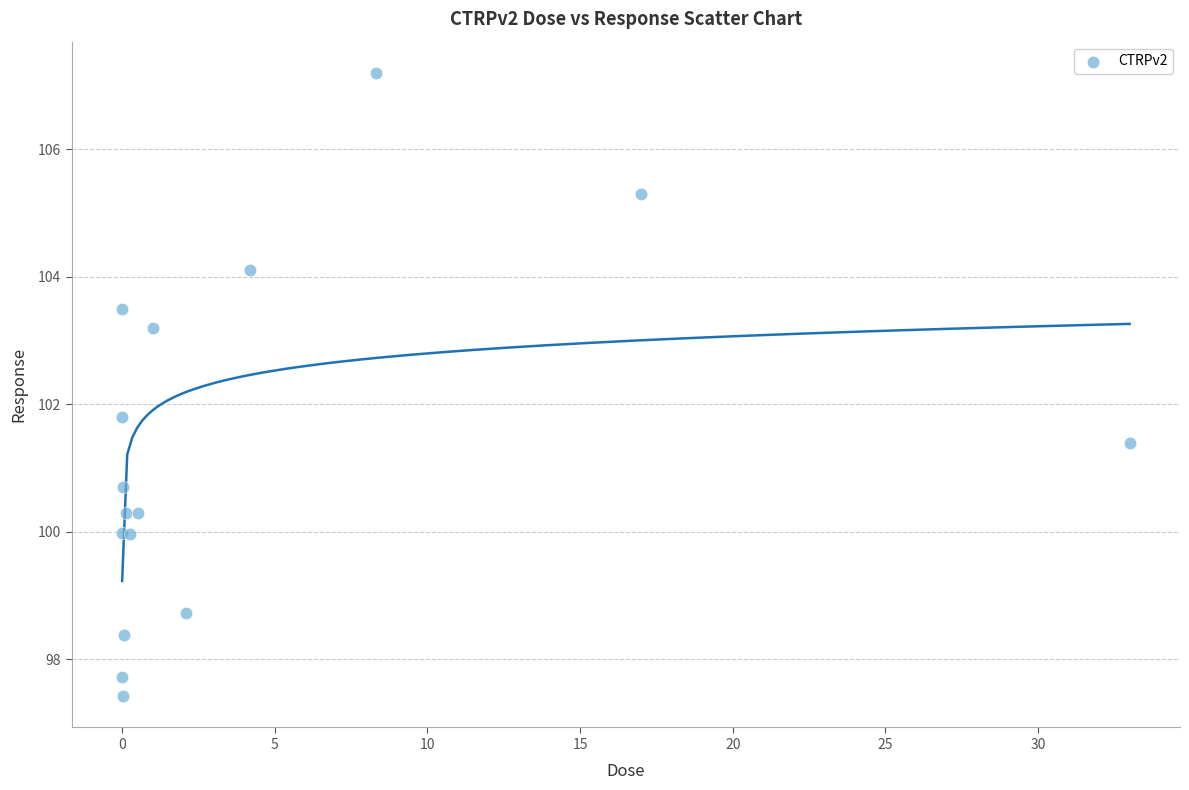

What Y value in the scatter plot is closest to 102?

101.8